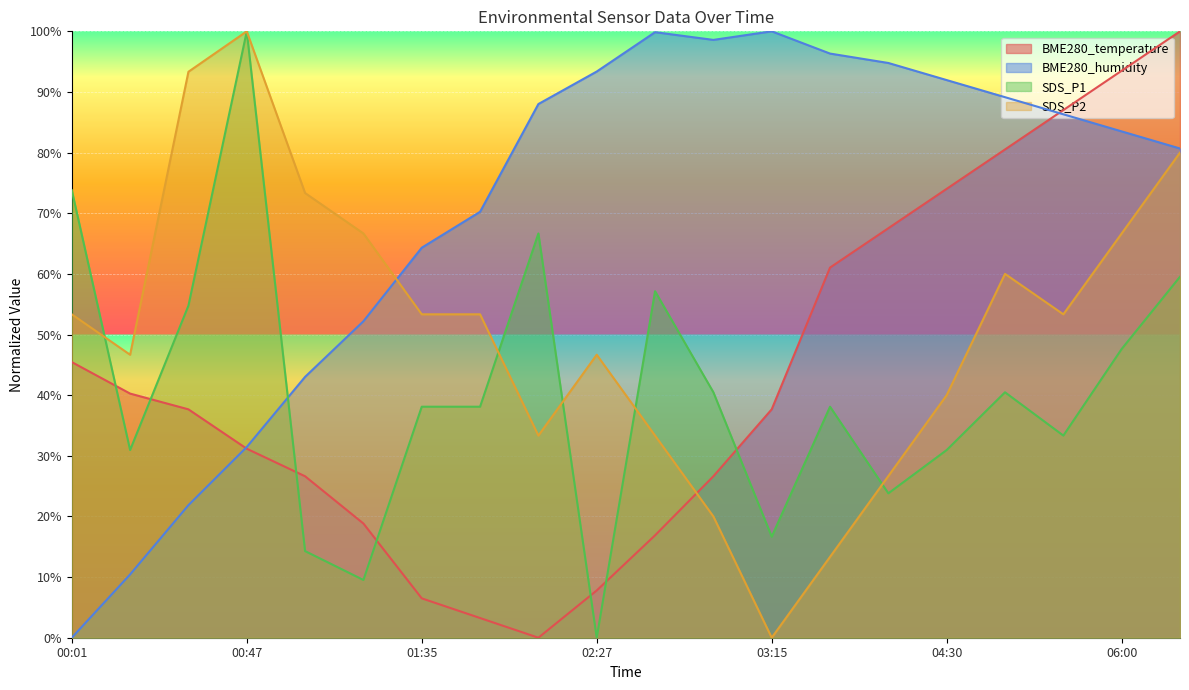

Which series ends up on top after the final intersection of BME280_humidity and SDS_P1?

BME280_humidity